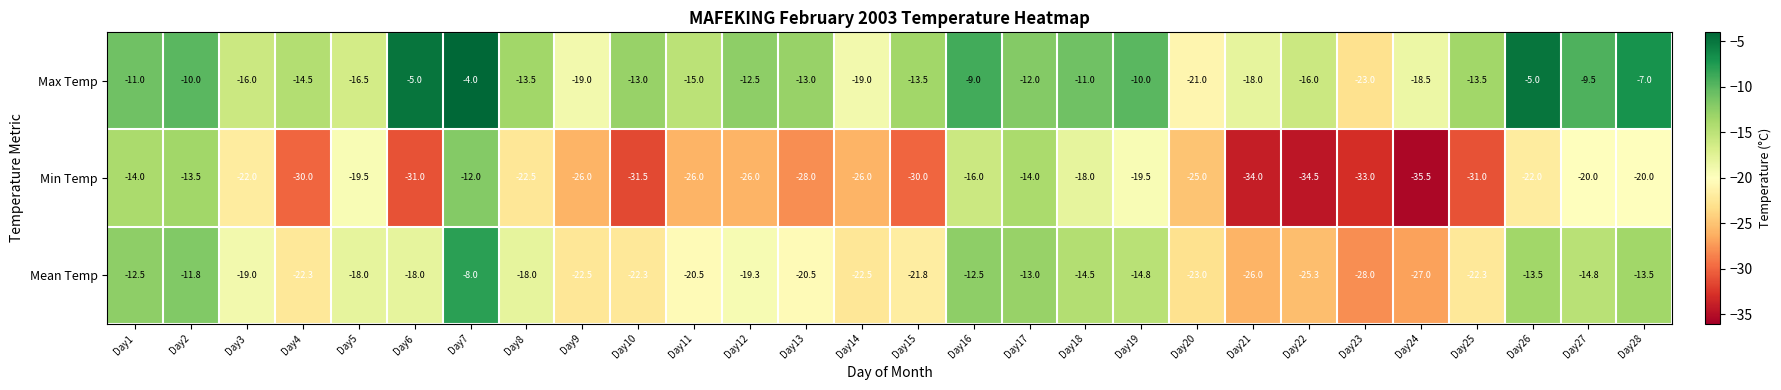

Count the number of data series in this chart.

3